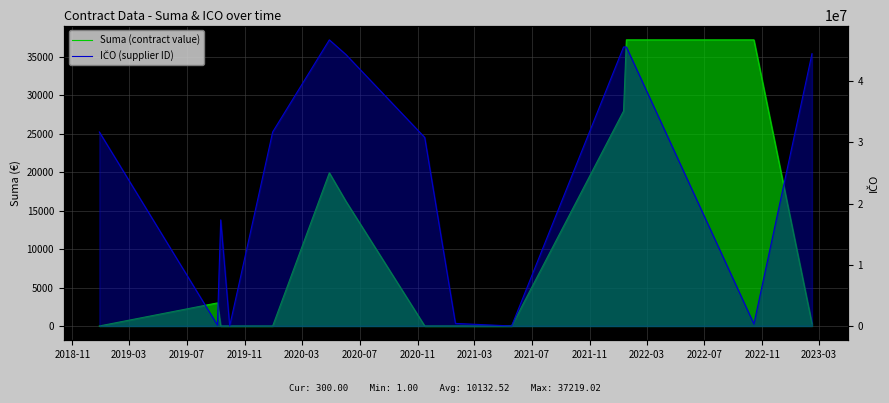

True or false: IČO (supplier ID) has more than 0 points higher than both neighbors.

True